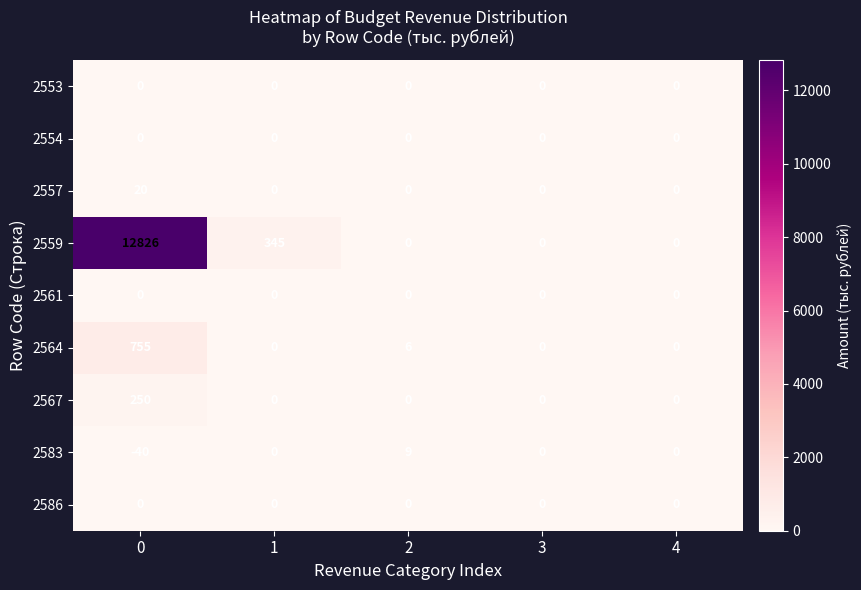

Which series has the largest total across all categories?

2559